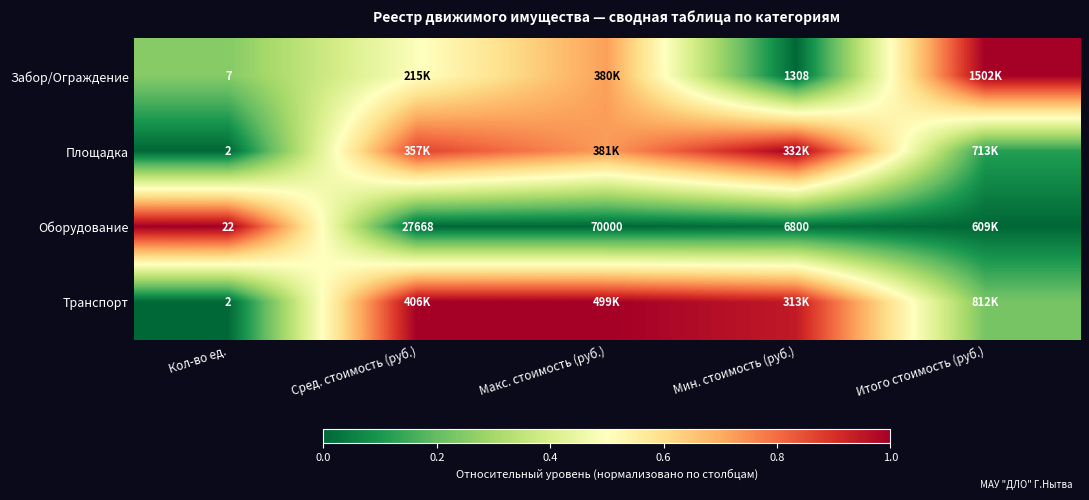

Which category has the highest value across all series?

Итого стоимость (руб.)